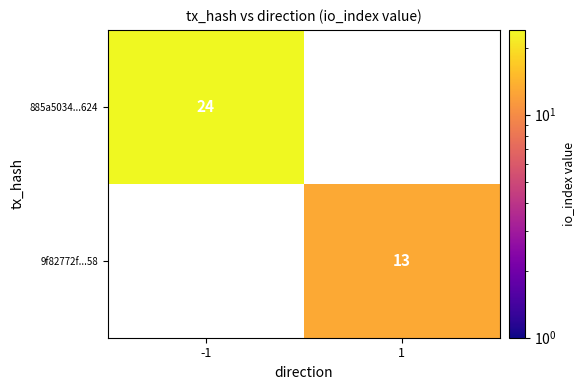

The value of 885a5034...624 at -1 is 24. True or false?

True